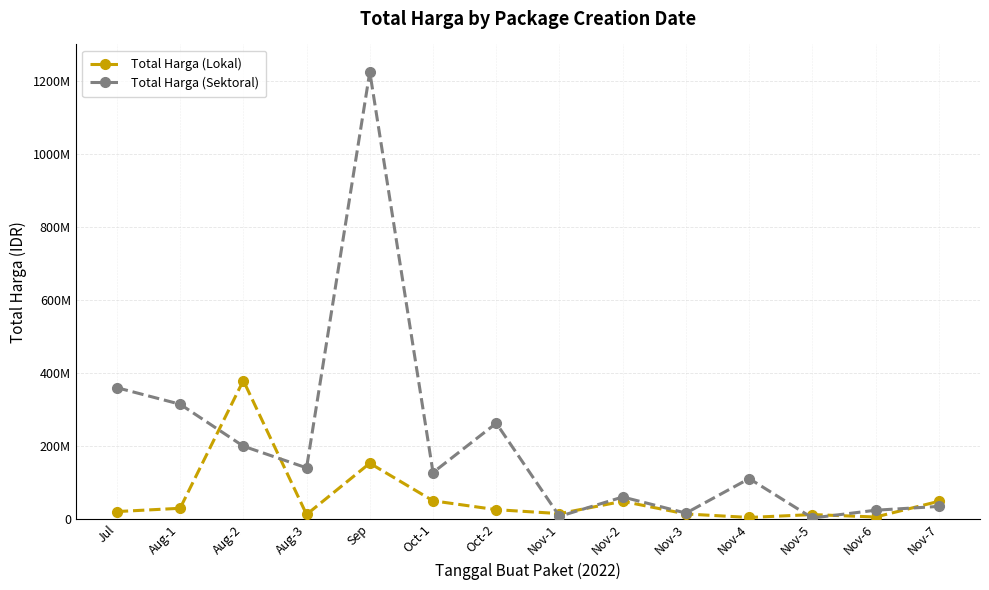

At which category does Total Harga (Lokal) reach its first local peak?

Aug-2